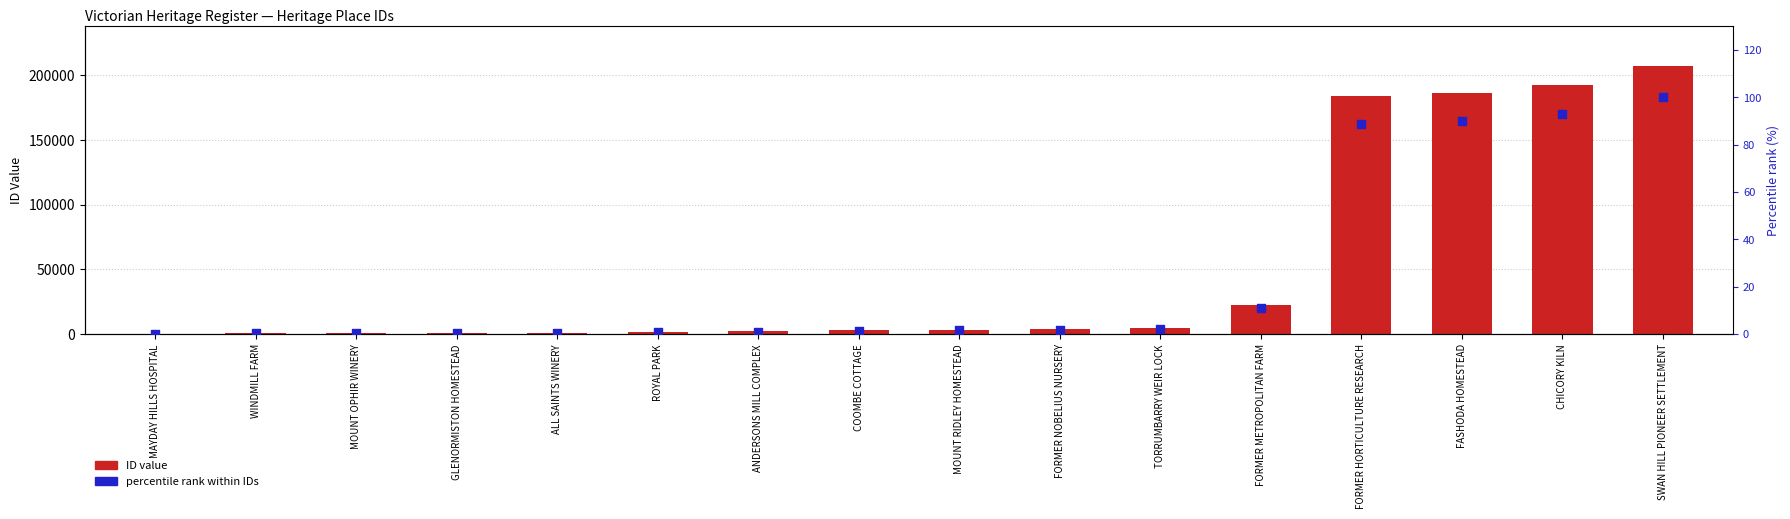

Which series has the largest total across all categories?

ID value